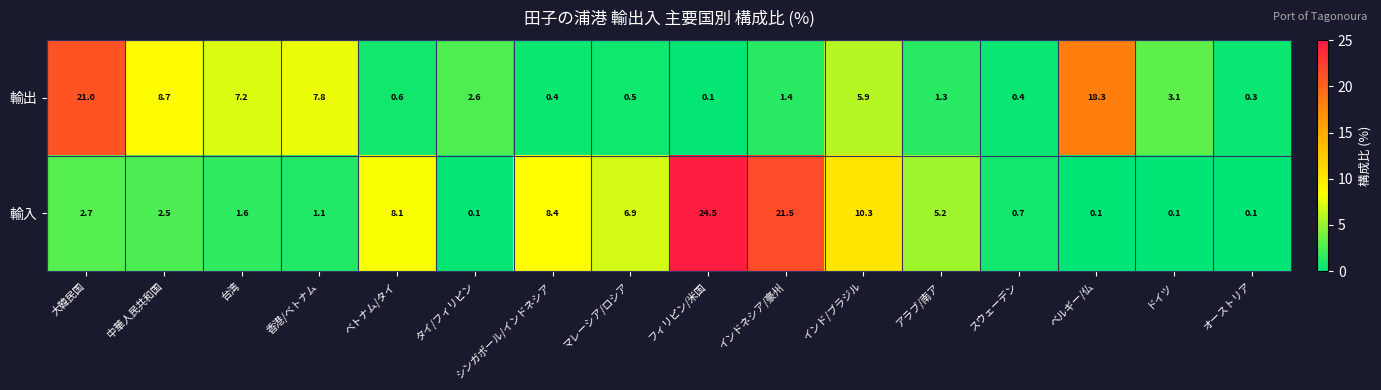

What is the total value across all series at ドイツ?

3.2